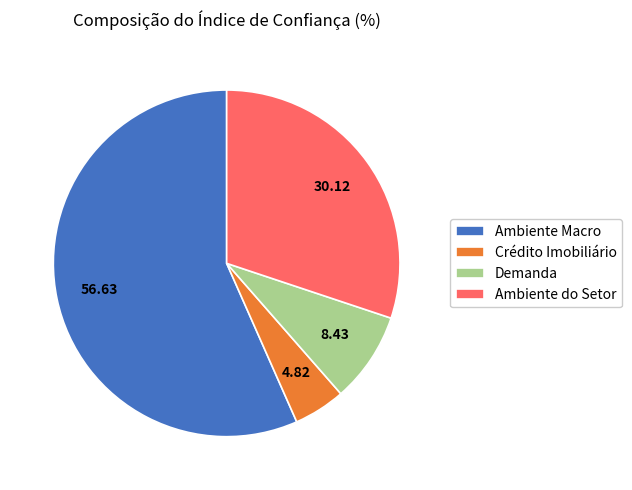

Is there a majority slice in this chart?

Yes